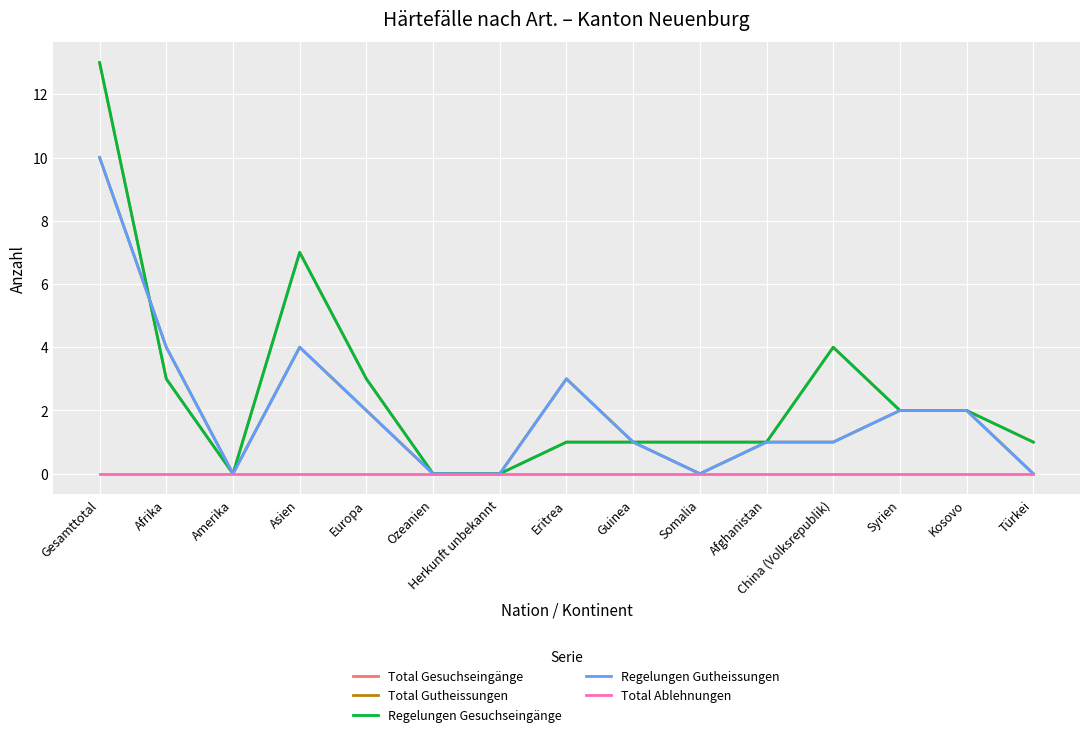

True or false: Regelungen Gesuchseingänge and Total Ablehnungen intersect in this chart.

False